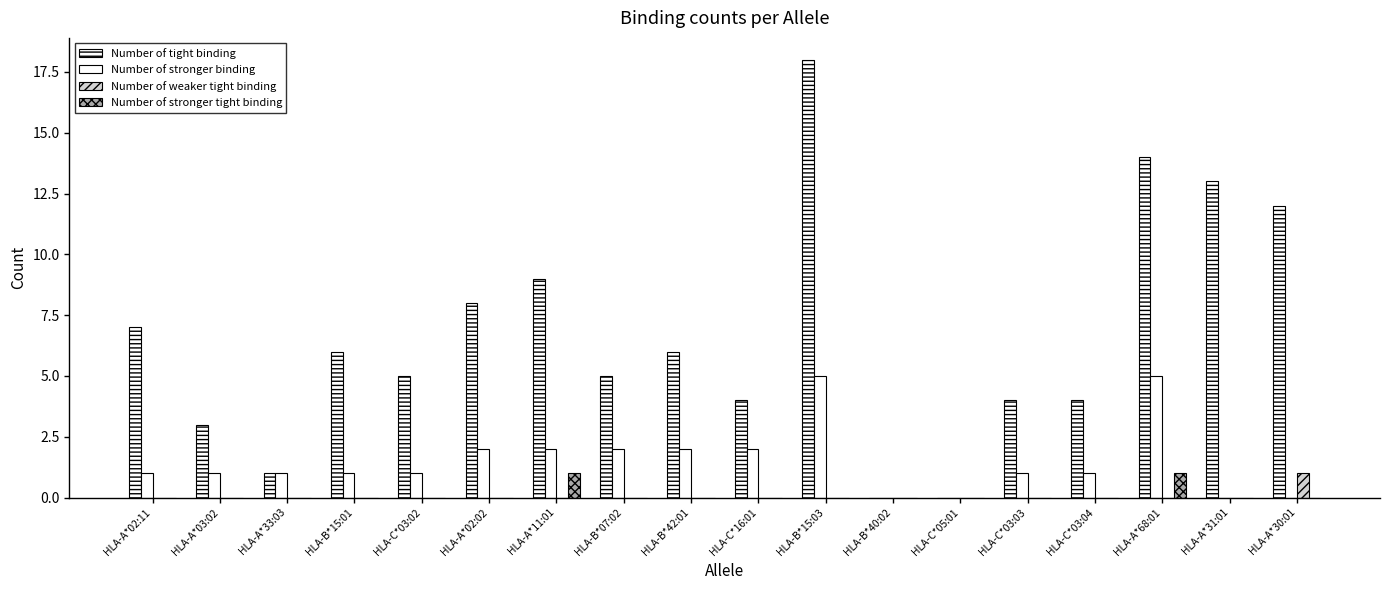

The value of Number of stronger tight binding at HLA-C*05:01 is 0. True or false?

True